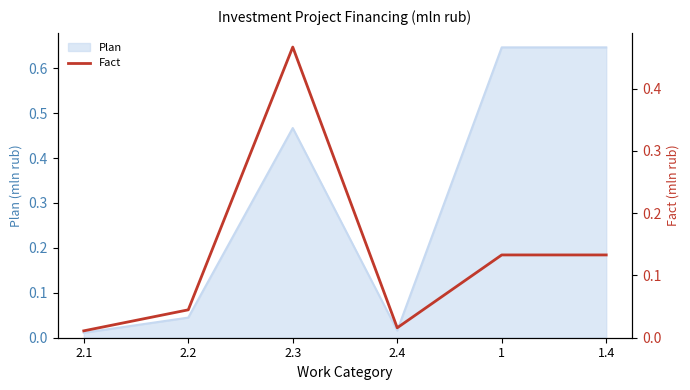

What is the change in value from 2.1 to 1.4?

+0.1